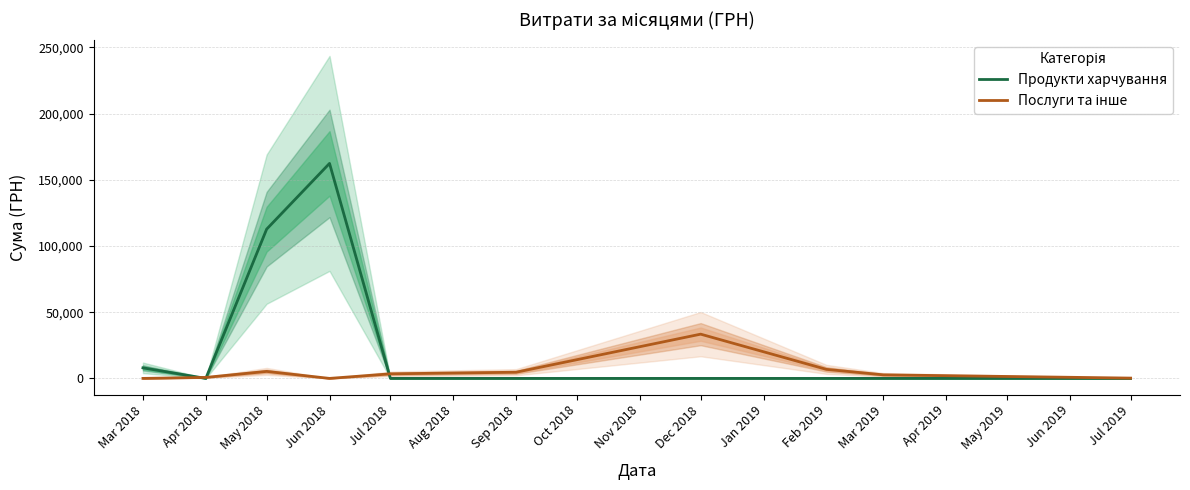

The value of Продукти харчування at Jul 2018 is 85676.8. True or false?

False